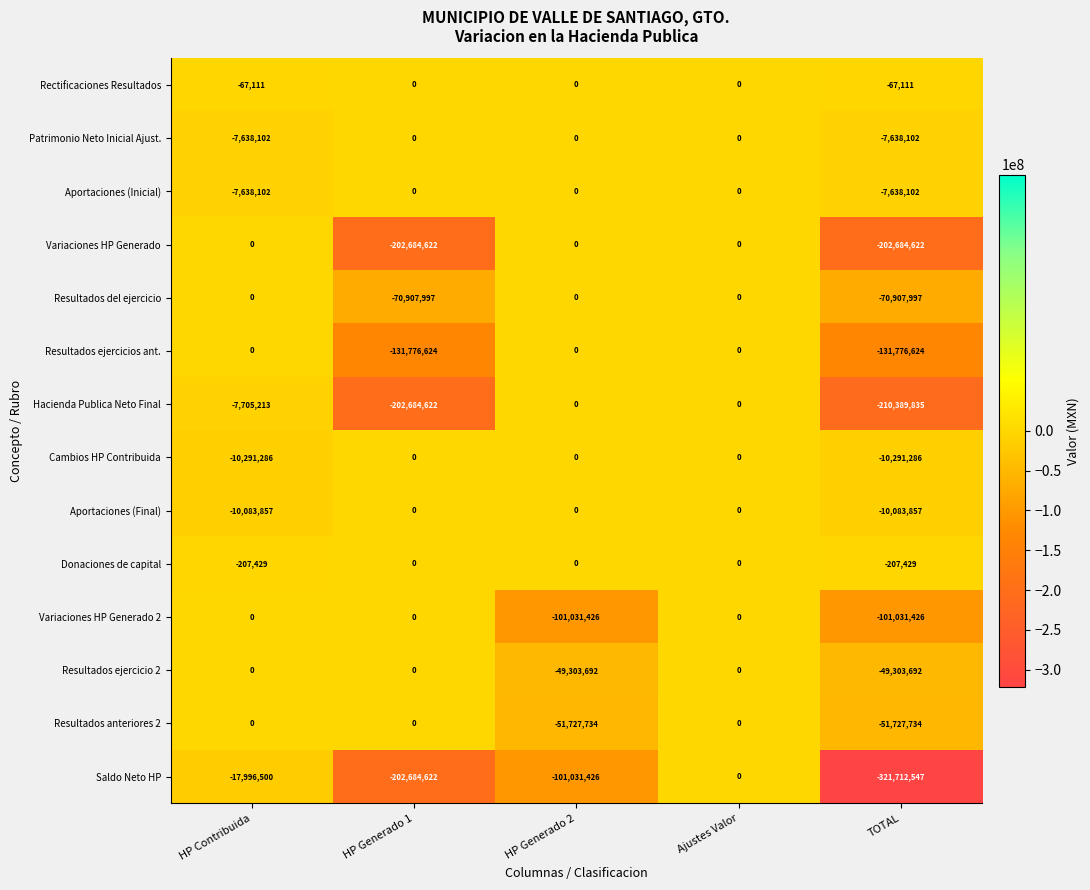

The Variaciones HP Generado 2 series shows -70443558 at TOTAL. True or false?

False